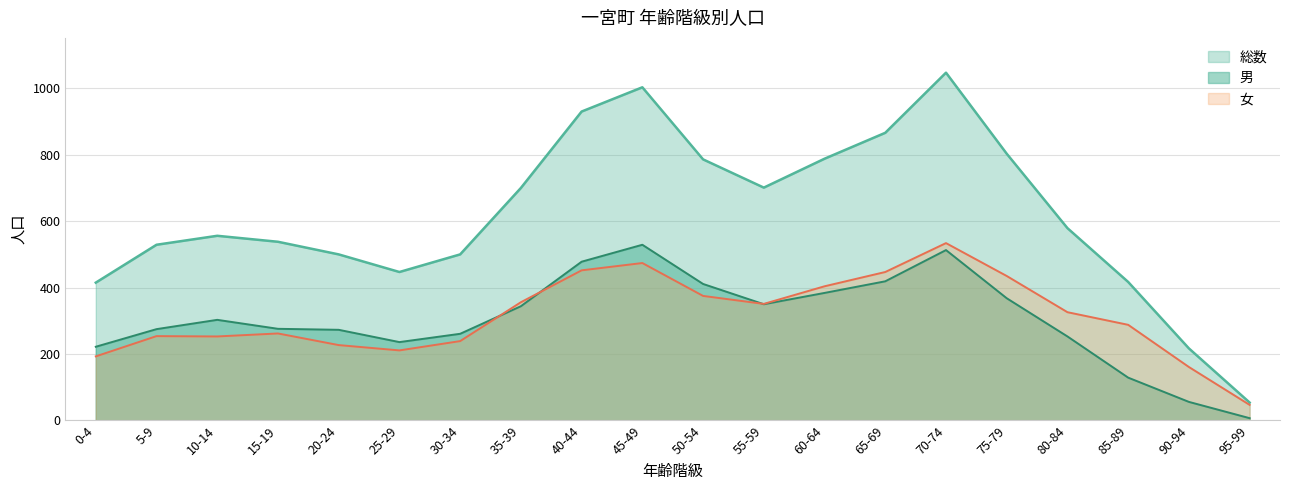

What is the sum of the 女 values at 90-94 and 35-39?

517